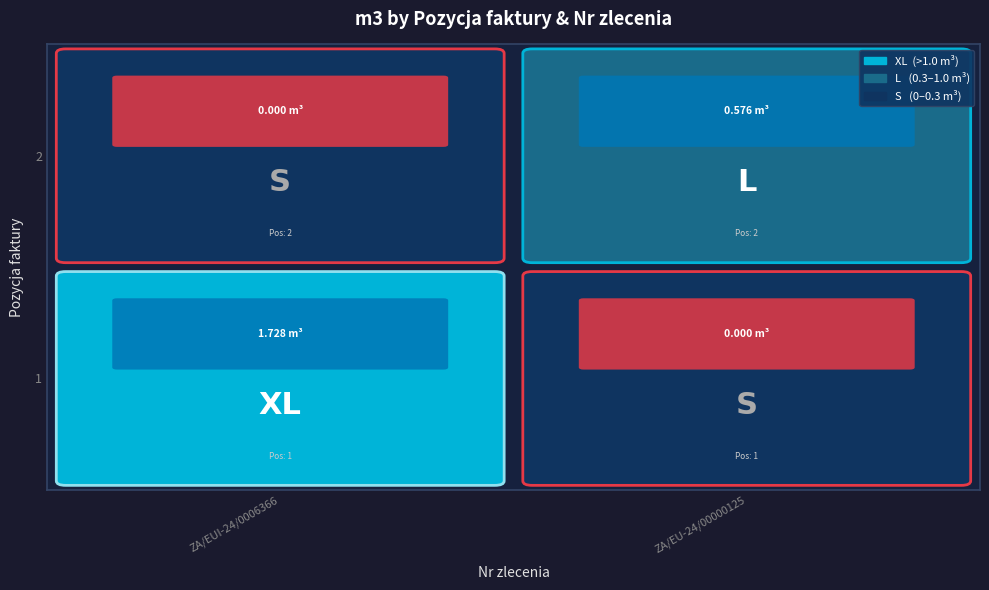

Rank the categories by ZA/EU-24/00000125 value from highest to lowest.

2, 1